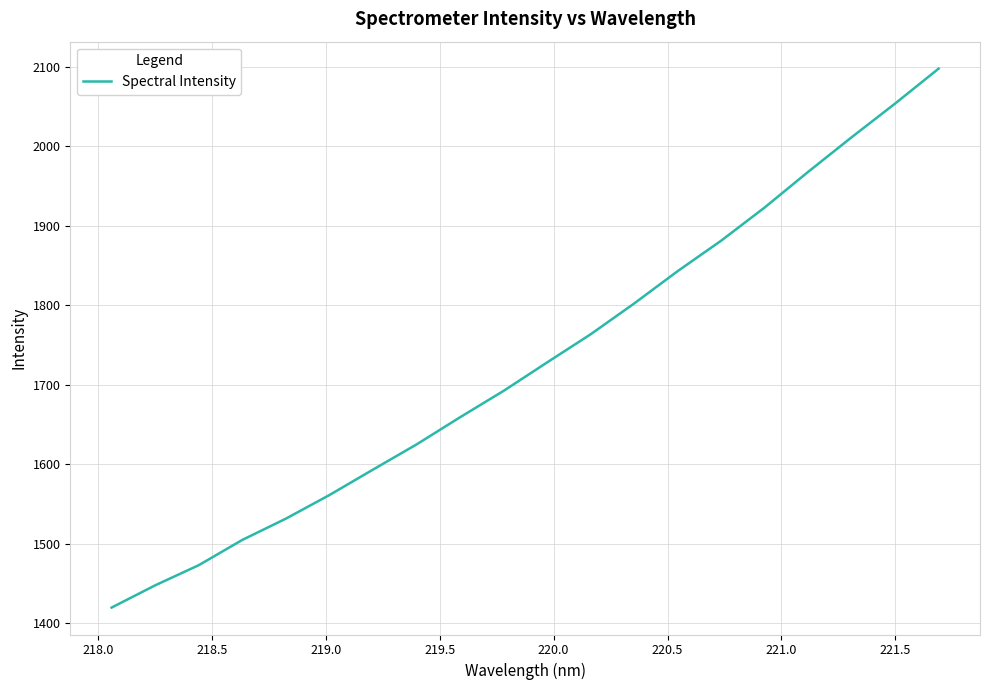

How many lines are shown in the chart?

1